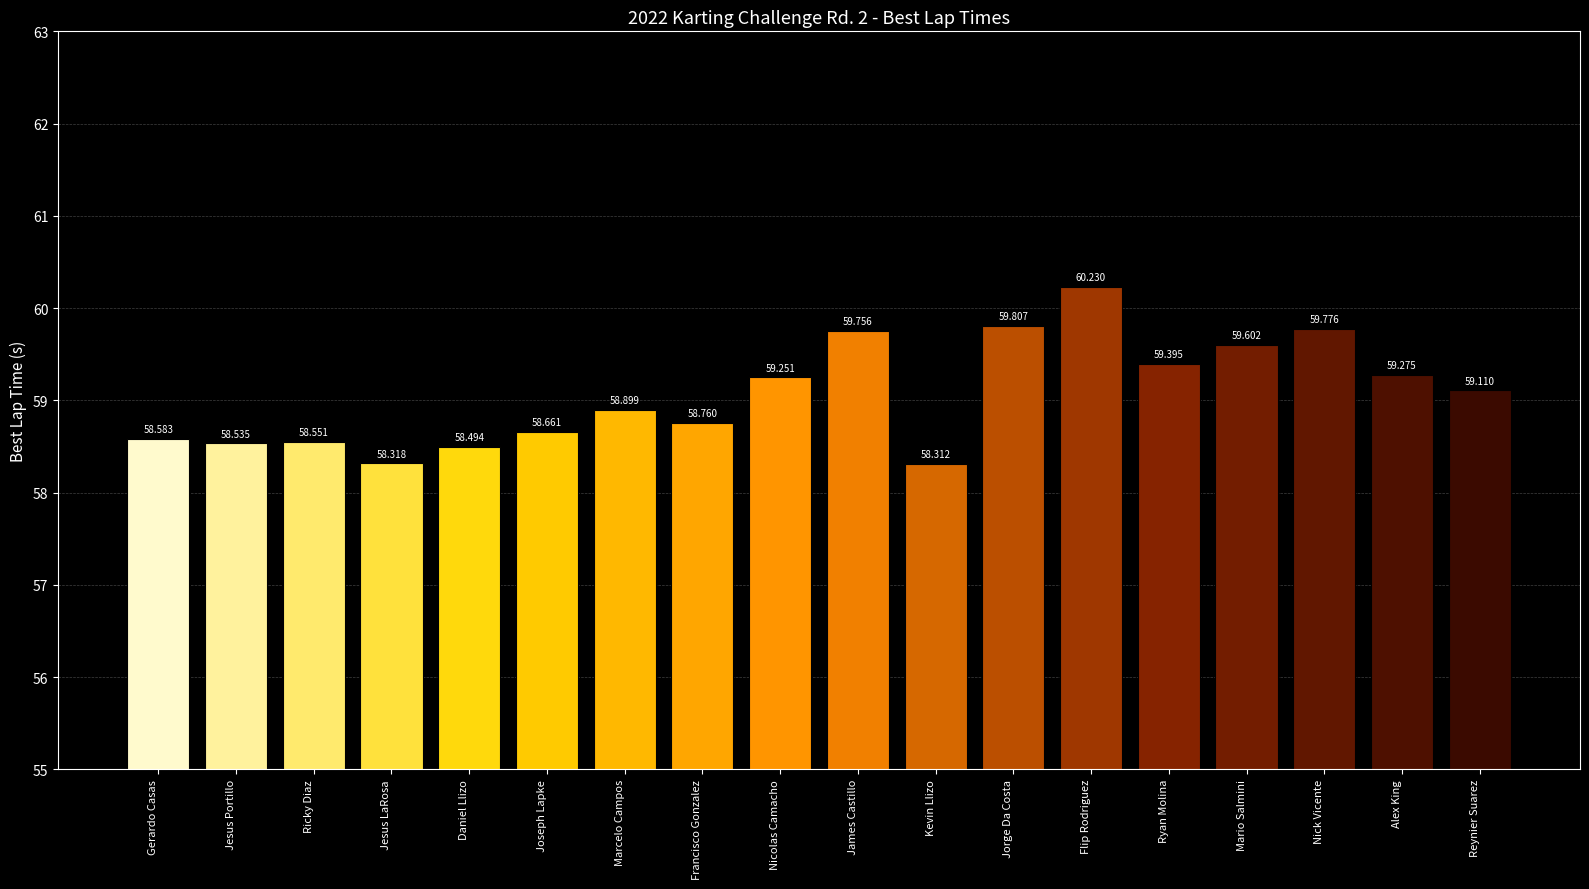

Reading left to right, list all the values displayed in this chart.

Gerardo Casas=58.6	Jesus Portillo=58.5	Ricky Diaz=58.6	Jesus LaRosa=58.3	Daniel Llizo=58.5	Joseph Lapke=58.7	Marcelo Campos=58.9	Francisco Gonzalez=58.8	Nicolas Camacho=59.3	James Castillo=59.8	Kevin Llizo=58.3	Jorge Da Costa=59.8	Flip Rodriguez=60.2	Ryan Molina=59.4	Mario Salmini=59.6	Nick Vicente=59.8	Alex King=59.3	Reynier Suarez=59.1